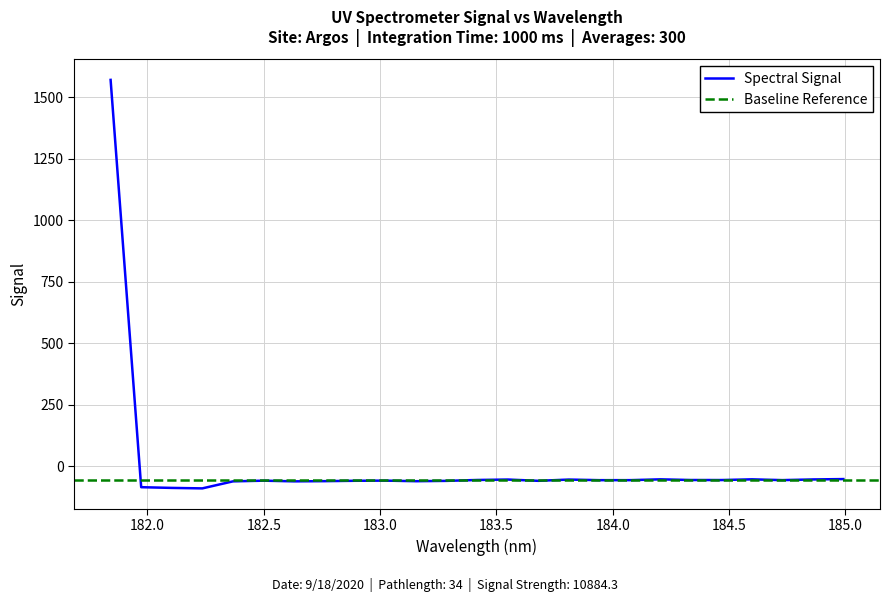

Is this an area chart (filled region under the line)?

No